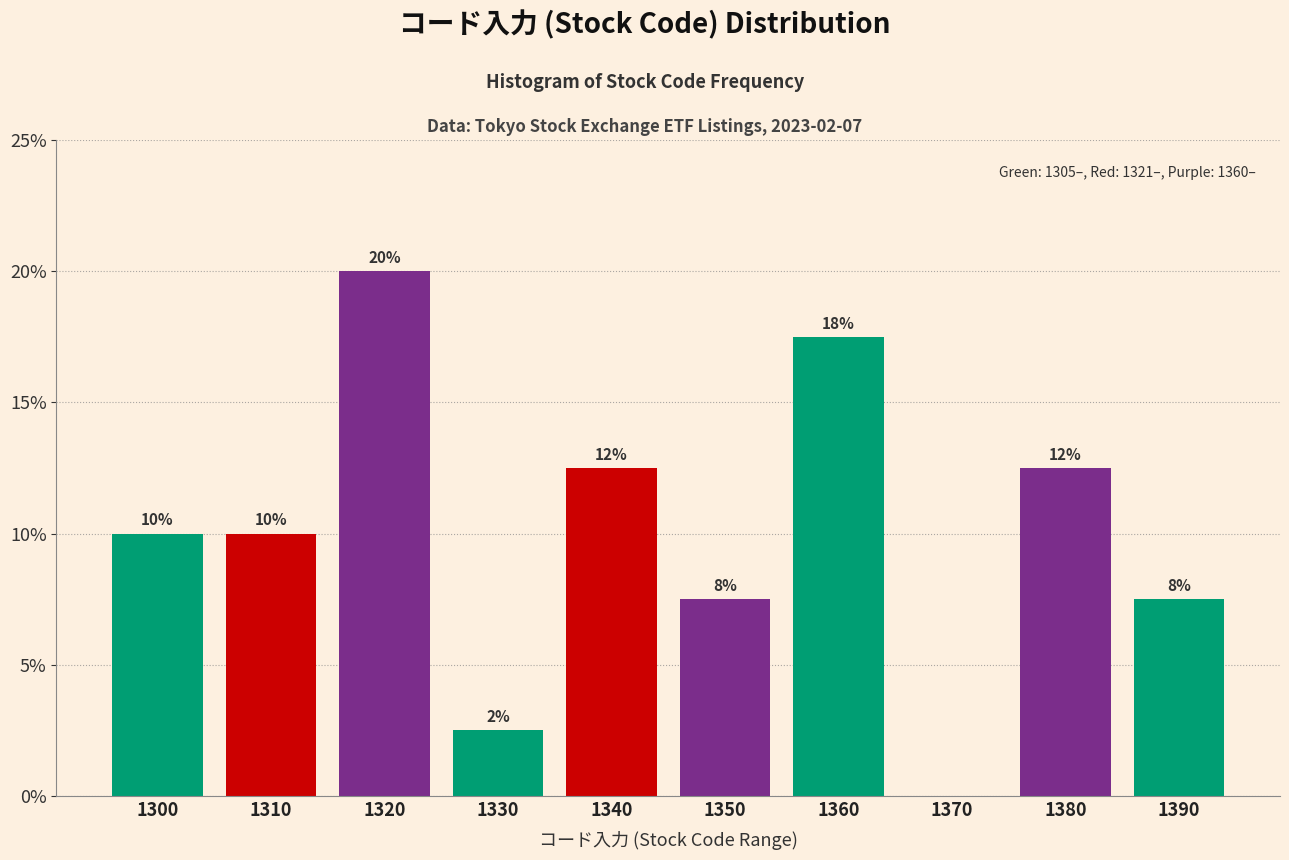

Are the bars horizontal?

No